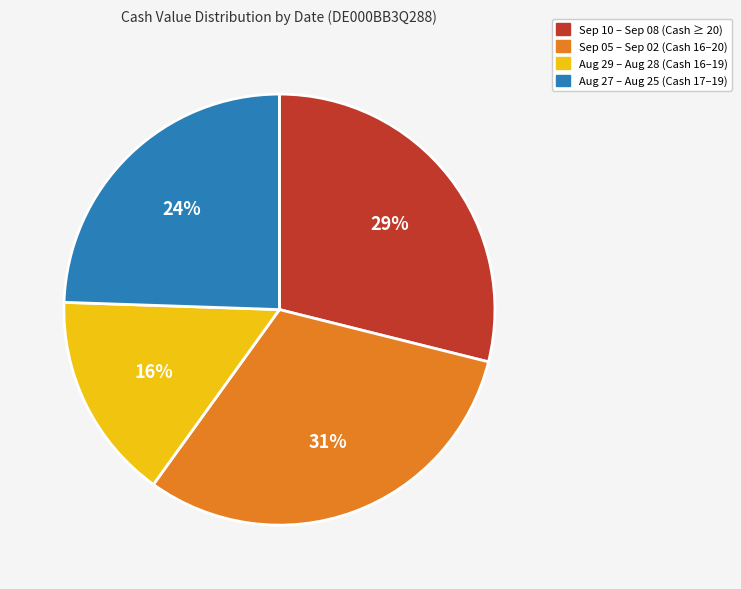

To the nearest percent, what portion does Aug 29 – Aug 28 (Cash 16–19) represent?

16%